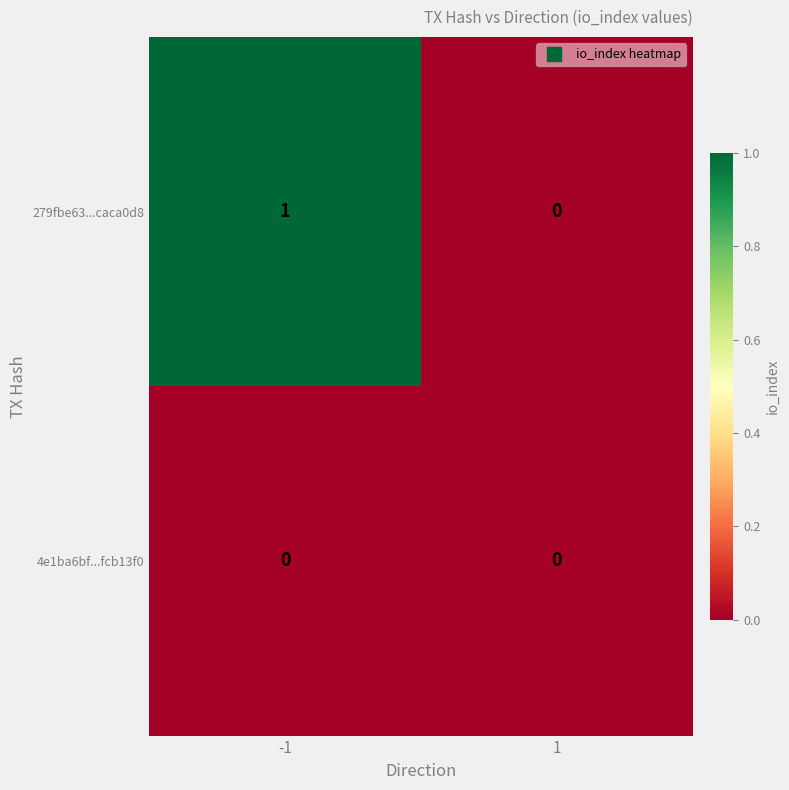

List the series in order of their peak value, lowest first.

4e1ba6bf...fcb13f0, 279fbe63...caca0d8